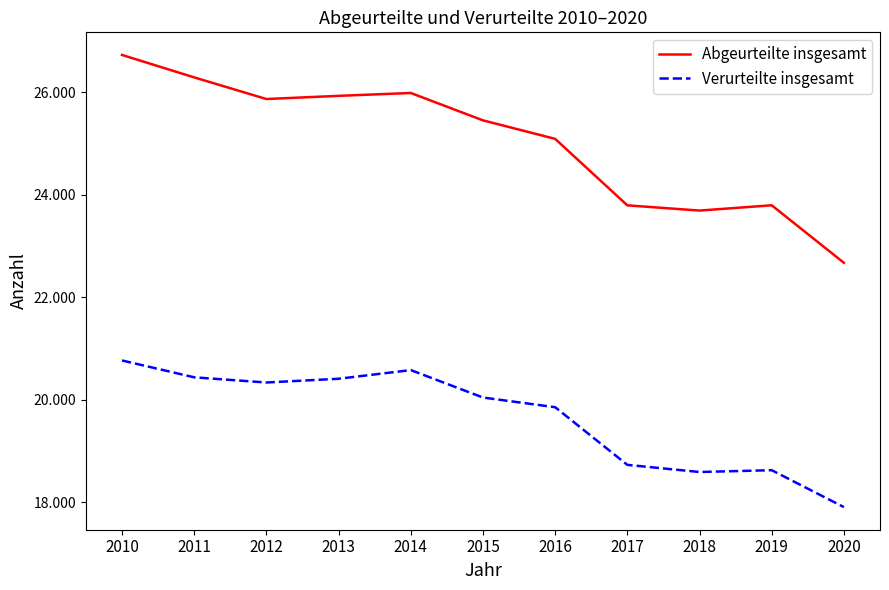

Which series has the largest total across all categories?

Abgeurteilte insgesamt